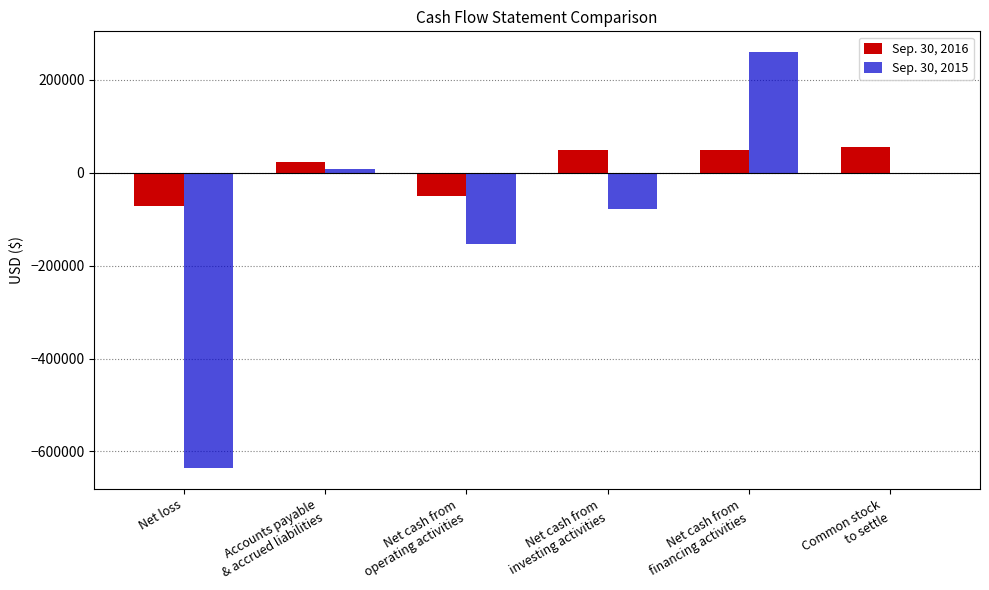

What is the maximum value shown in the chart?

260000